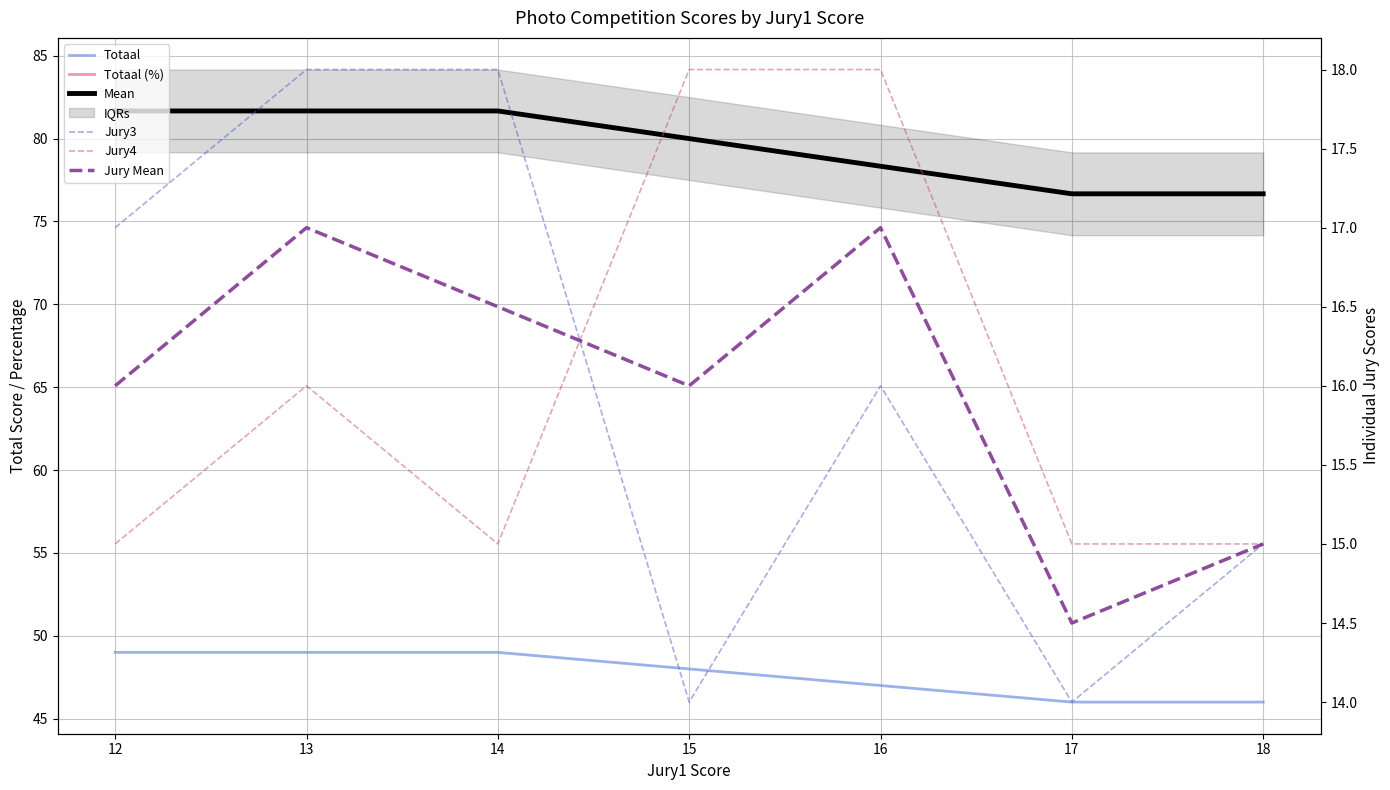

True or false: Jury4 has more than 0 interior local peaks.

True